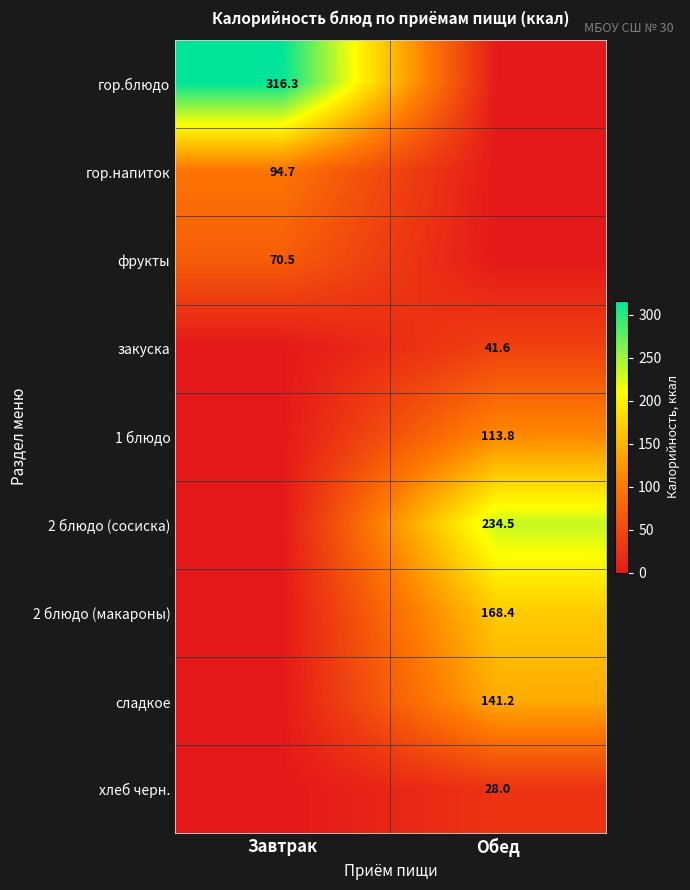

Which category has the lowest value across all series?

Обед